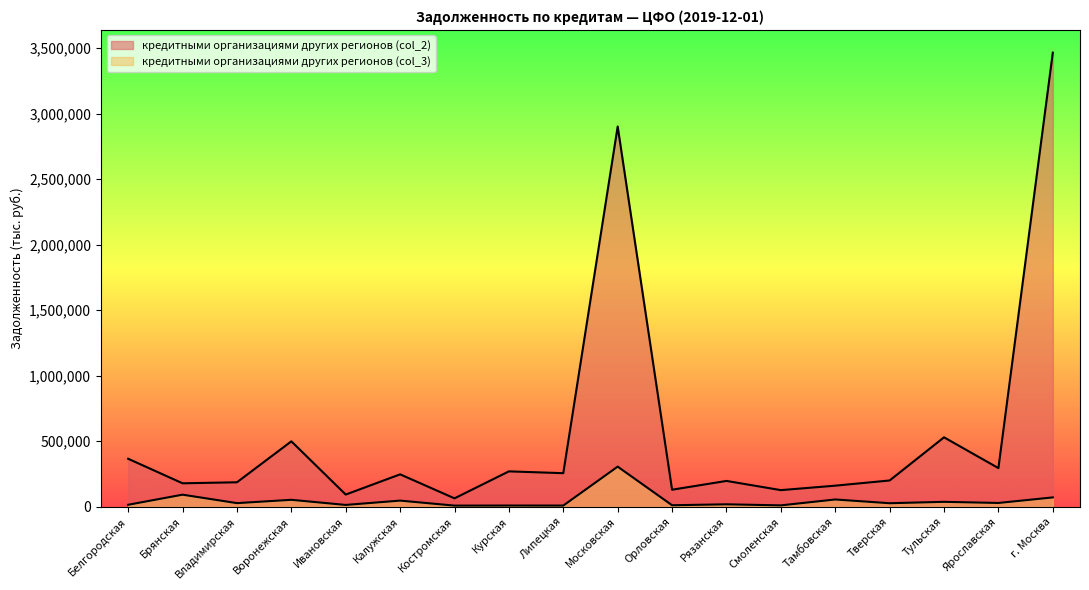

List the series in order of their peak value, lowest first.

кредитными организациями других регионов (col_3), кредитными организациями других регионов (col_2)